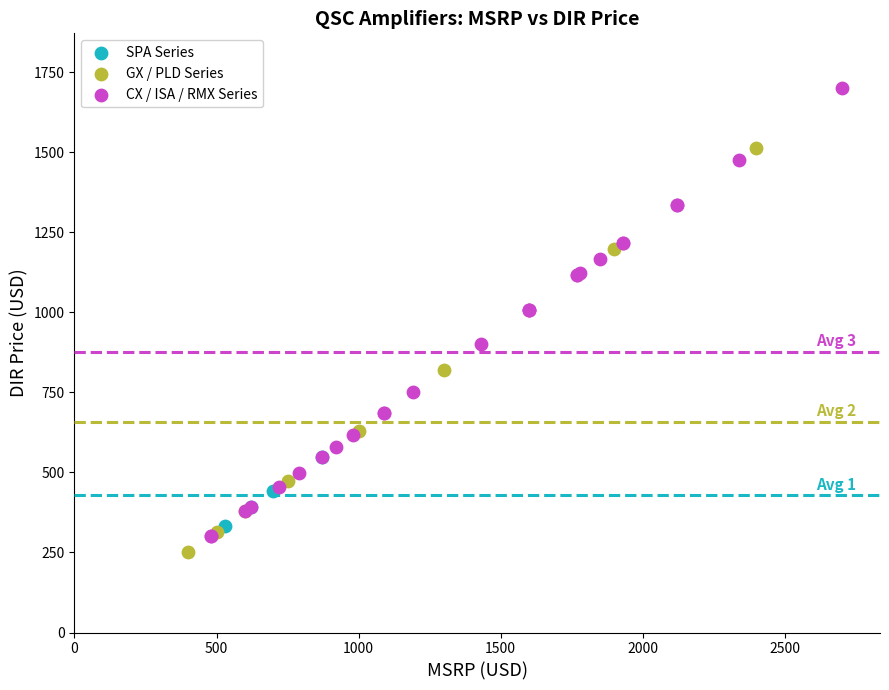

Which series has the largest Y range (max minus min)?

CX / ISA / RMX Series